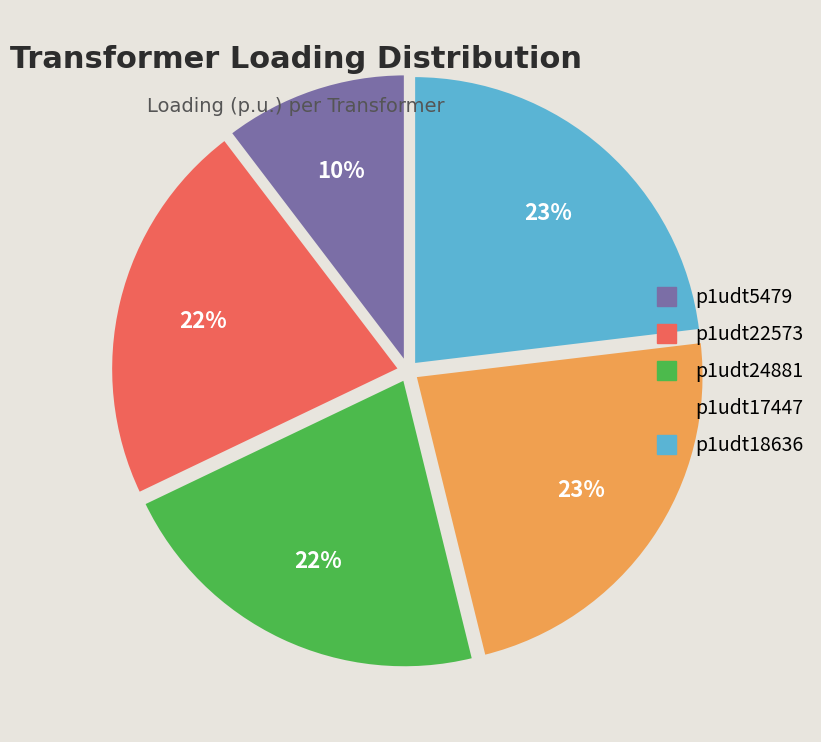

To the nearest percent, what is the difference between the largest and smallest slice percentages?

13%